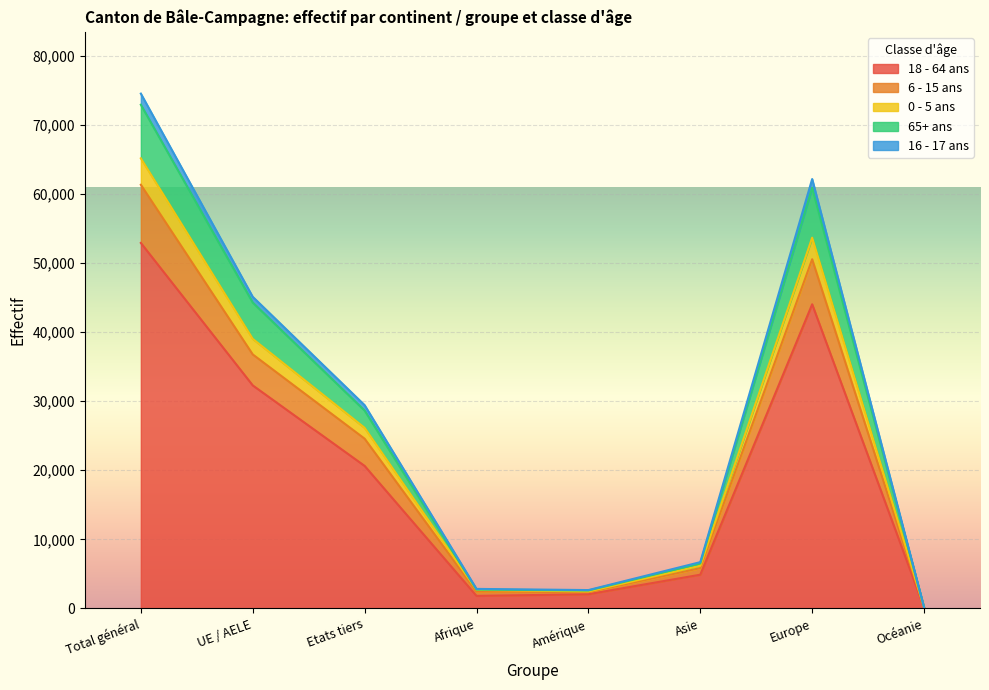

At which category is the sum across all series the highest?

Total général